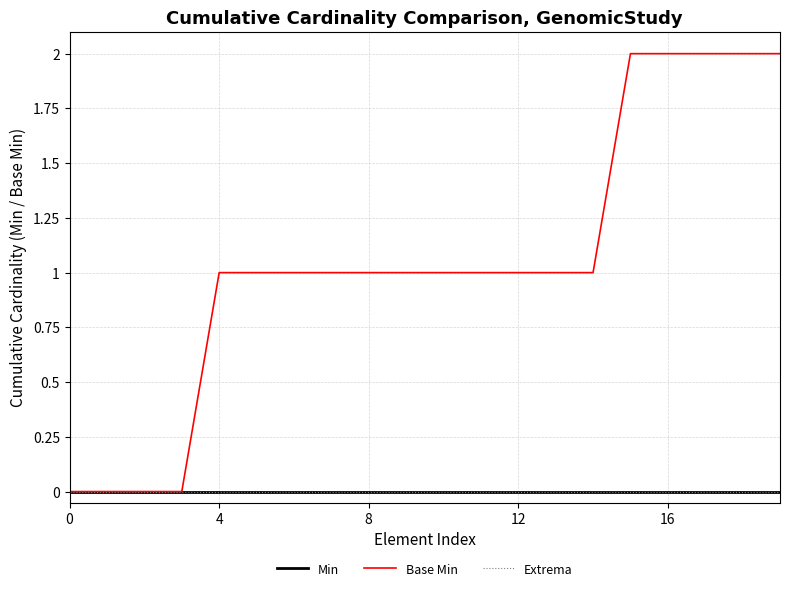

How many data points does each series have?

20